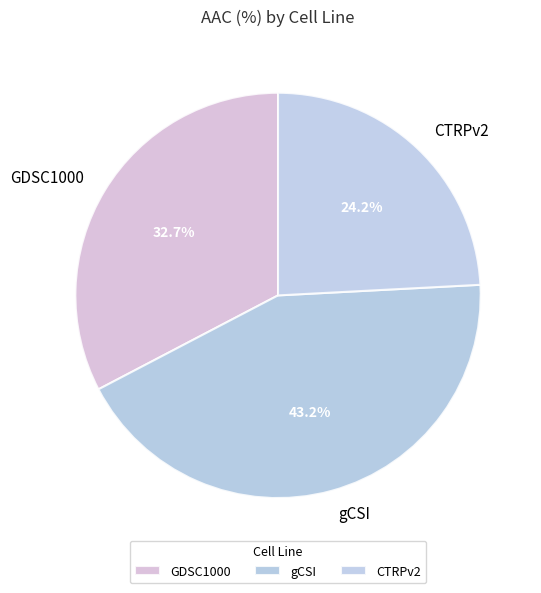

How much of the chart is everything except GDSC1000?

67.3%